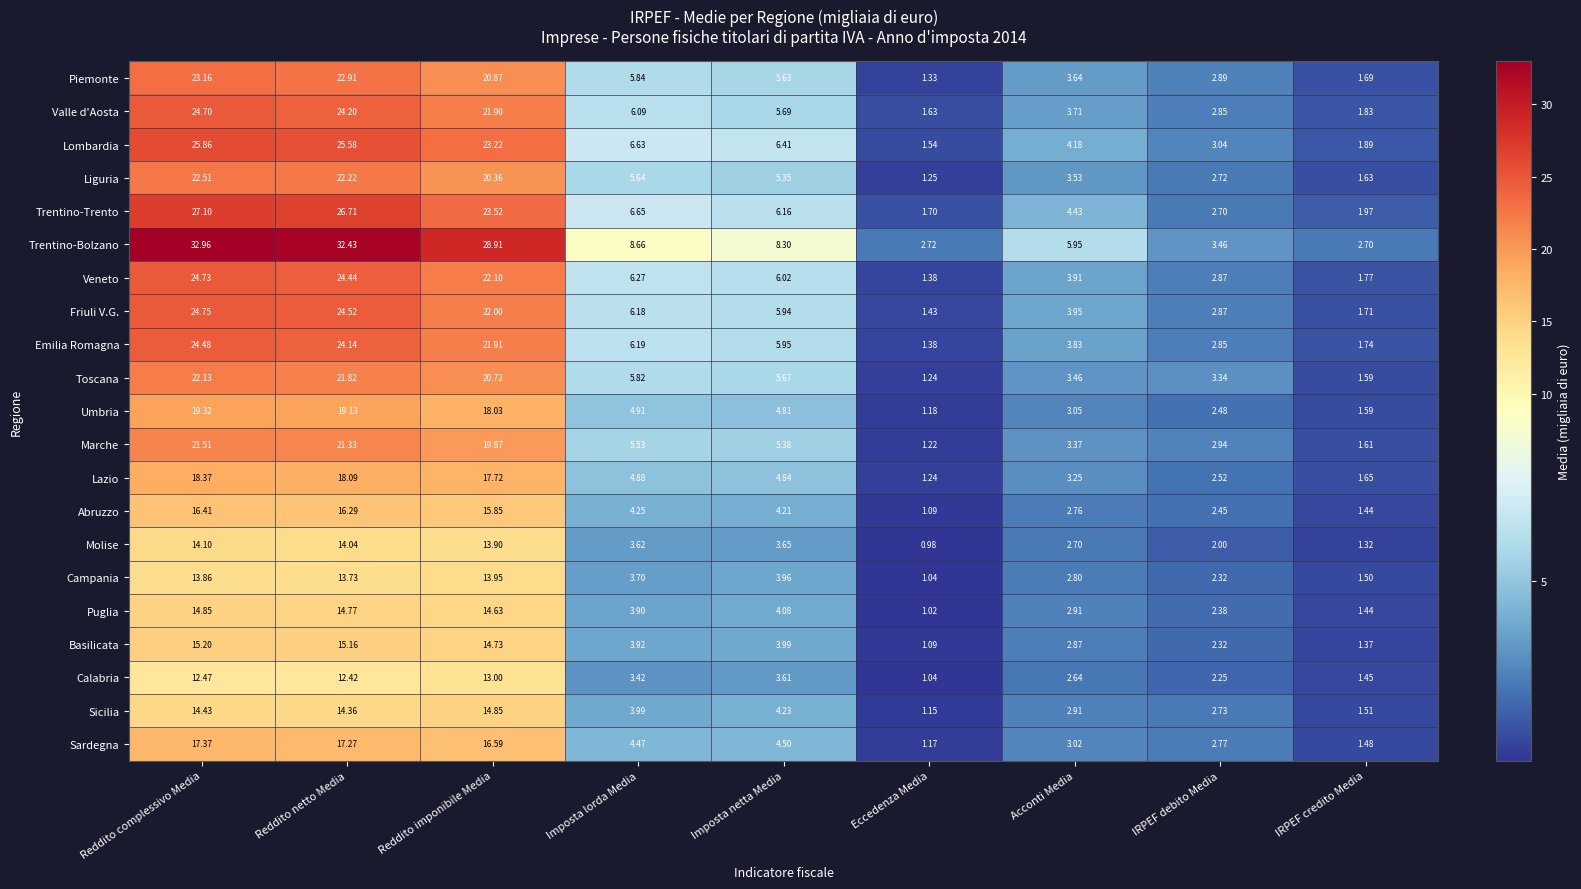

Which series has the largest total across all categories?

Trentino-Bolzano